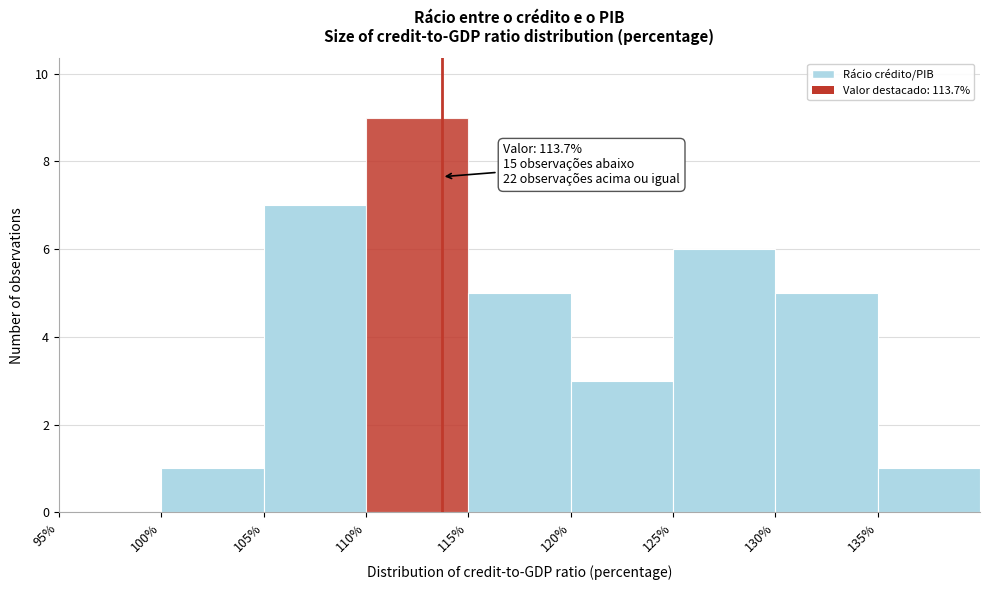

Which range on the x-axis has the tallest bar?

110 to 115